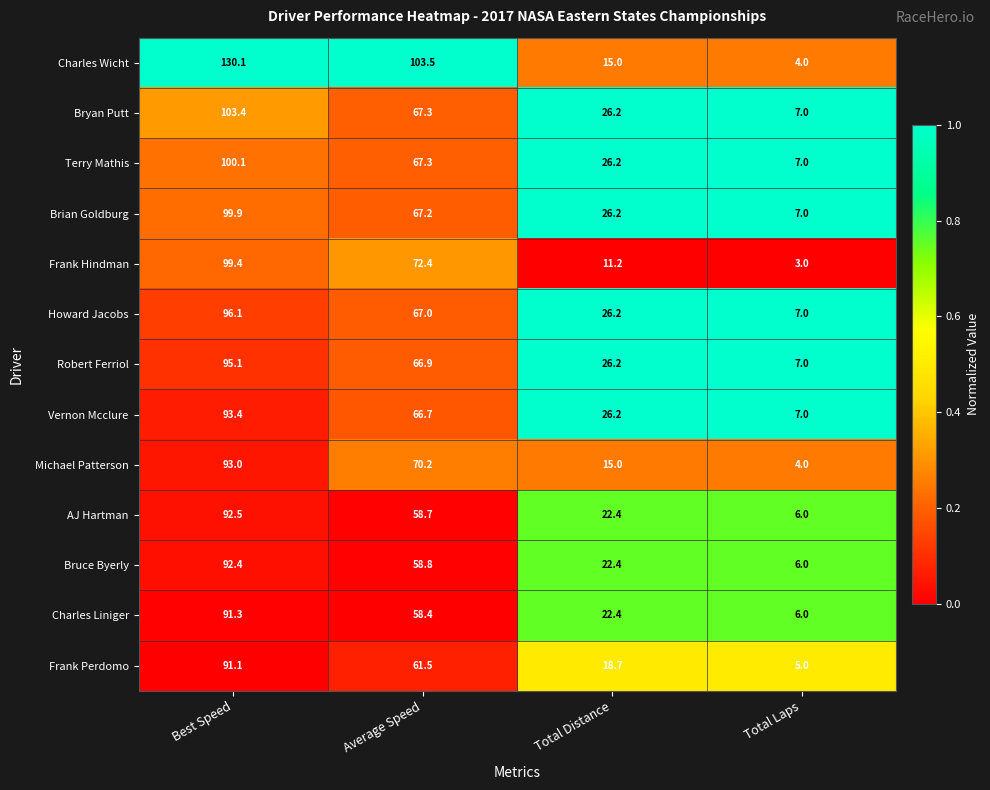

What is the greatest value displayed?

130.1